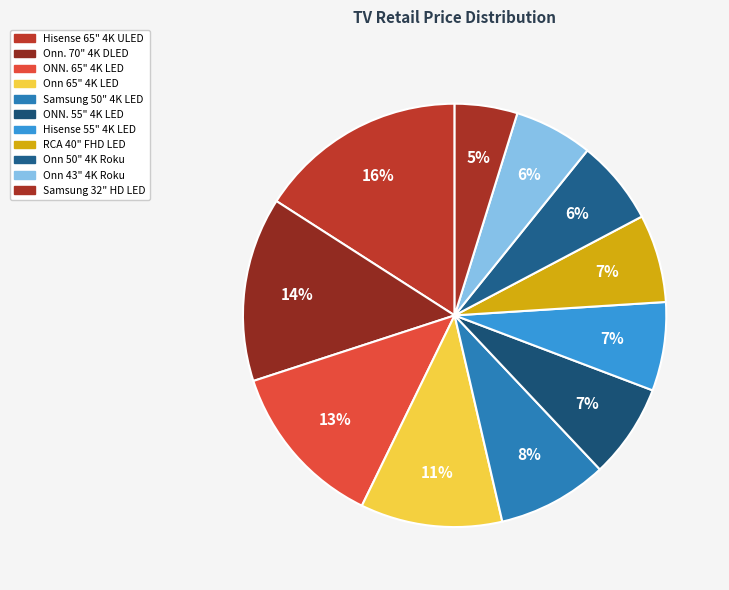

True or false: Onn 65" 4K LED accounts for 18% of the total.

False